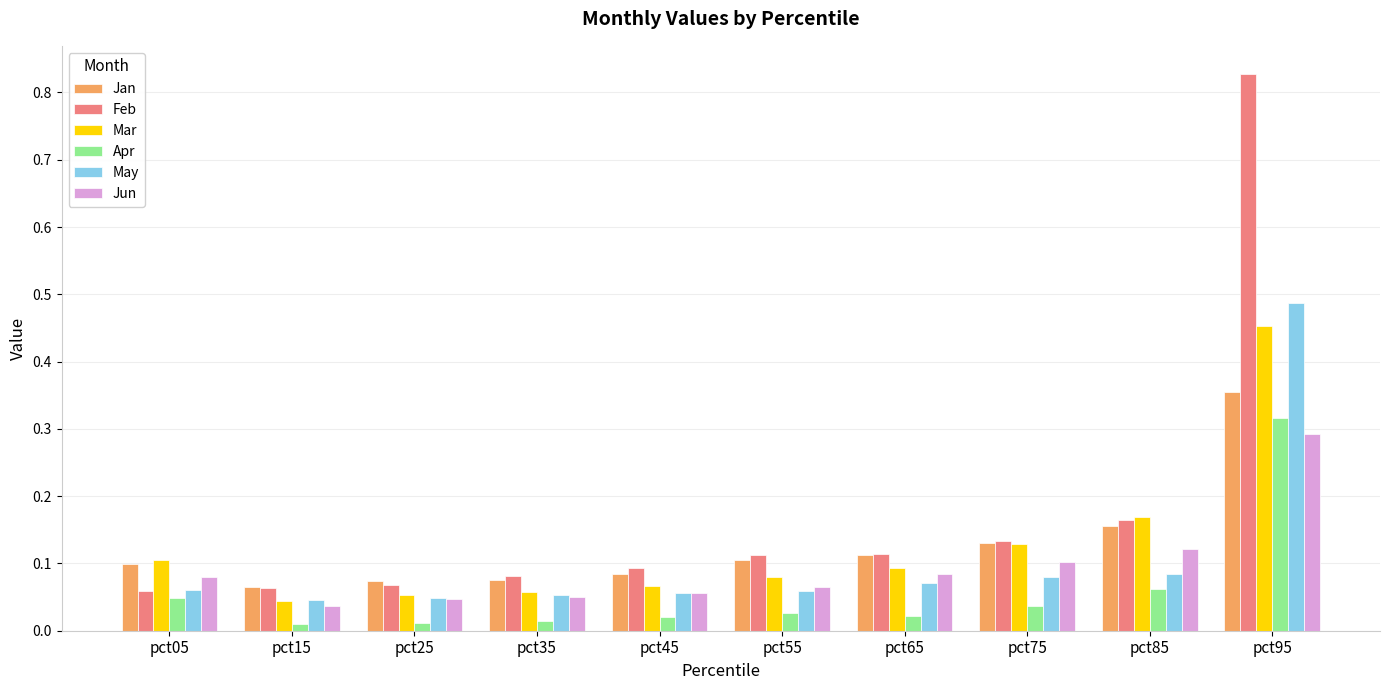

Which series changed the most between pct65 and pct95?

Feb